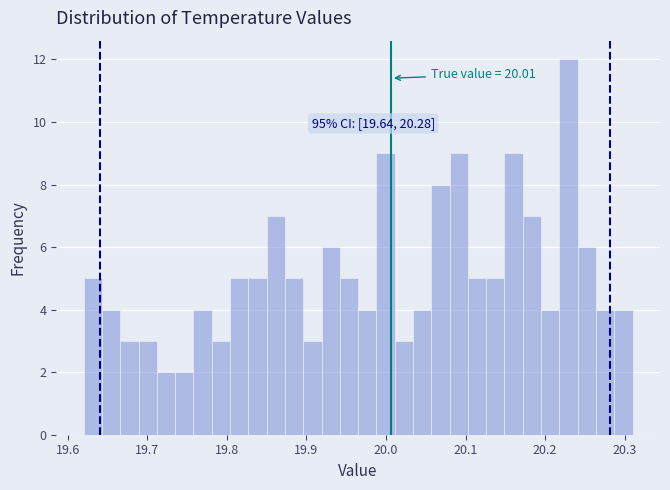

Around what value on the x-axis is the tallest bar? Give the approximate position of its centre, as read against the axis.

20.23